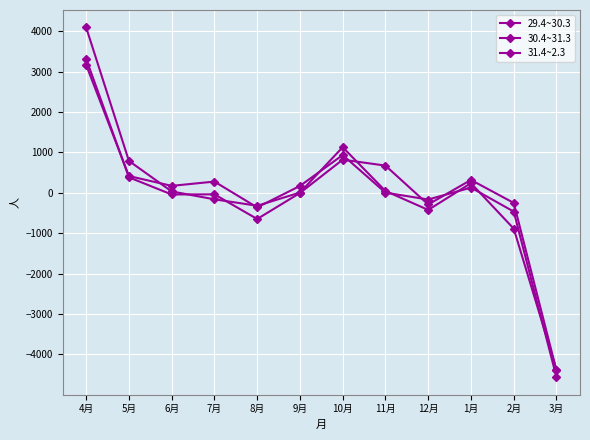

The 31.4~2.3 series shows 819 at 10月. True or false?

True